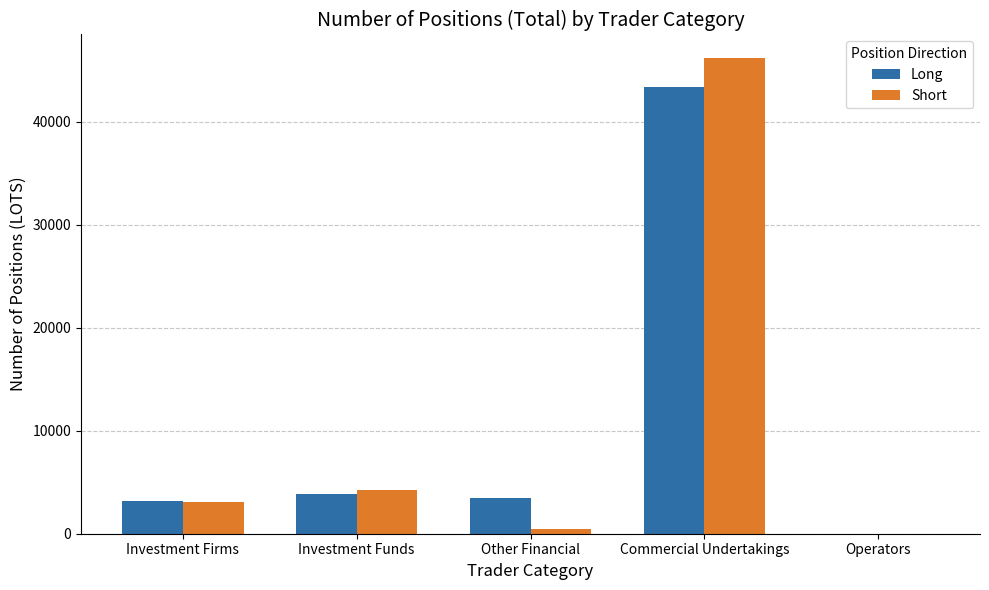

What is the sum of all Long values?

53901.6